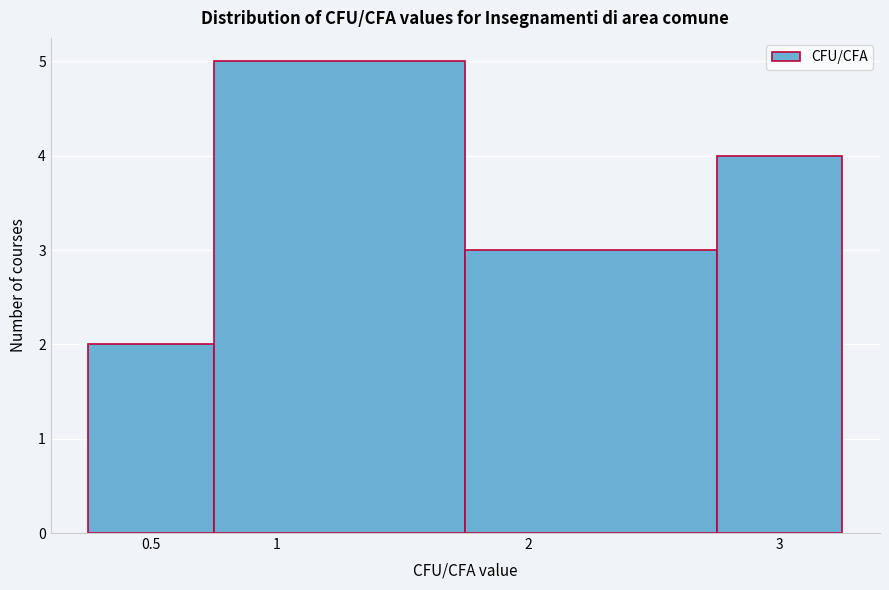

Reading left to right, transcribe this chart: for each bar, give the range it covers on the x-axis and its height. The values are not printed on the chart, so give them approximately, as read against the axis.

0.25 to 0.75: 2
0.75 to 1.75: 5
1.75 to 2.75: 3
2.75 to 3.25: 4